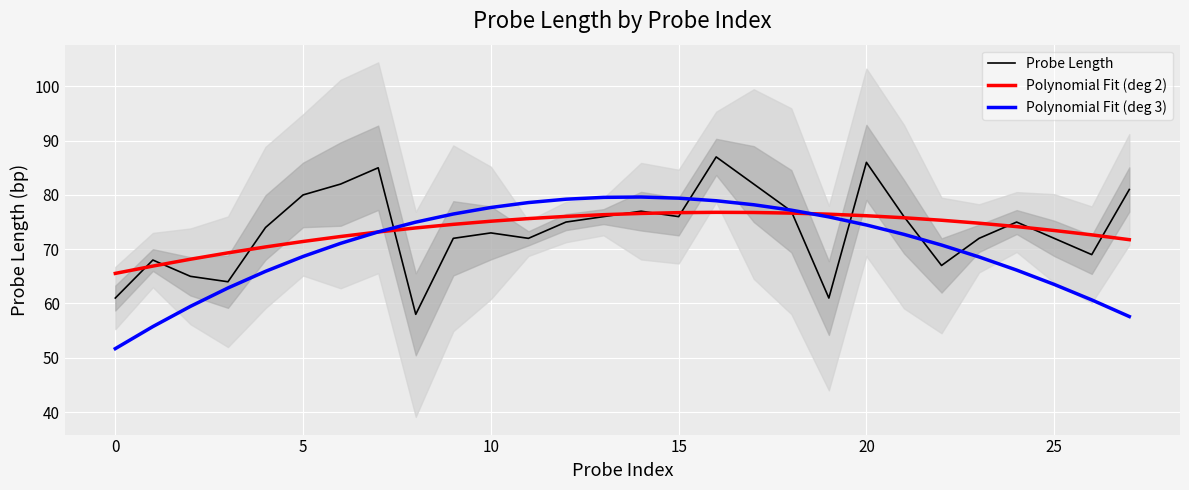

At 12, list the series in order from largest to smallest.

Polynomial Fit (deg 3), Polynomial Fit (deg 2), Probe Length